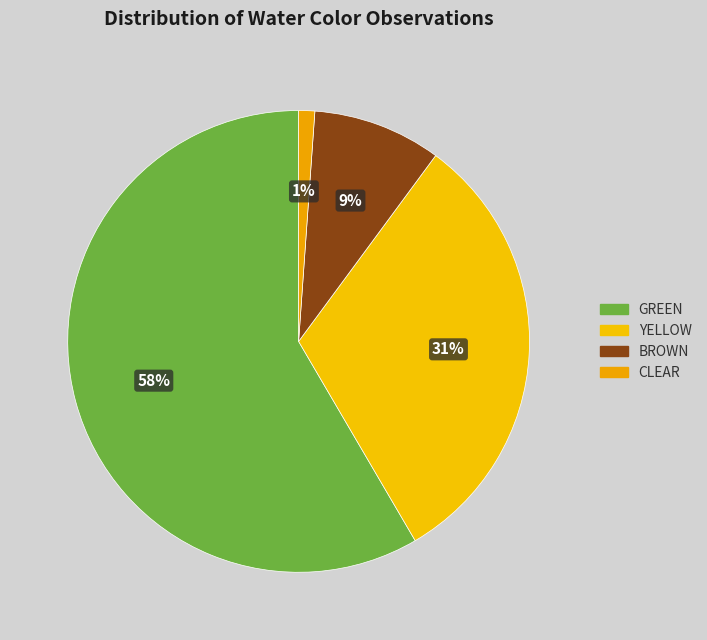

Which category accounts for the majority?

GREEN